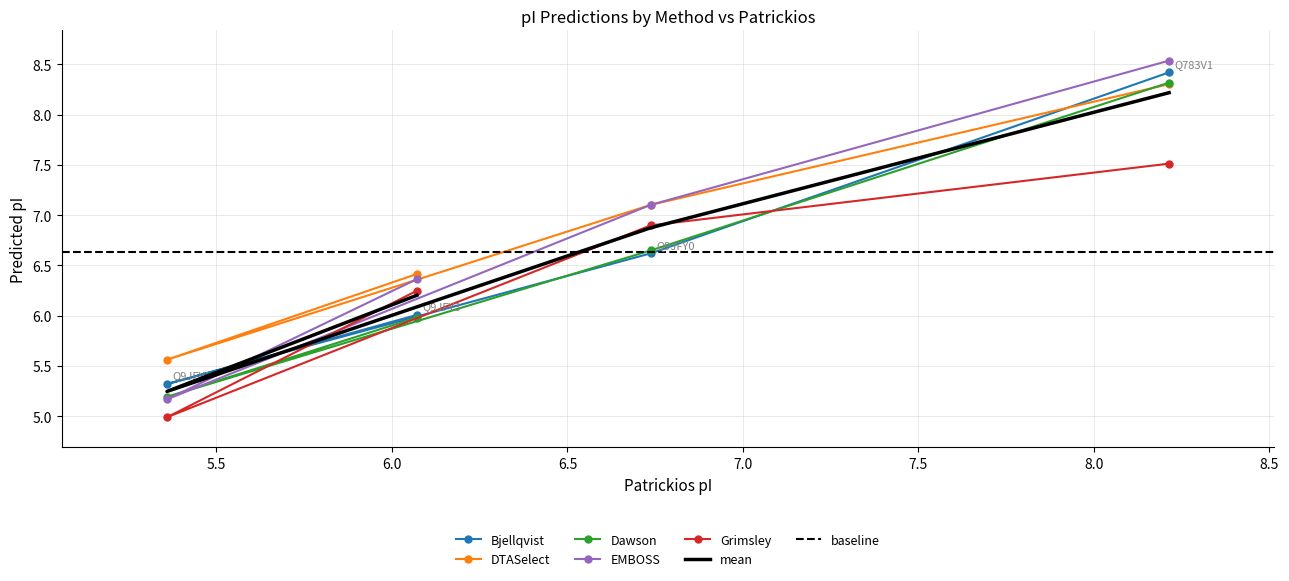

True or false: EMBOSS and DTASelect cross at least once.

False